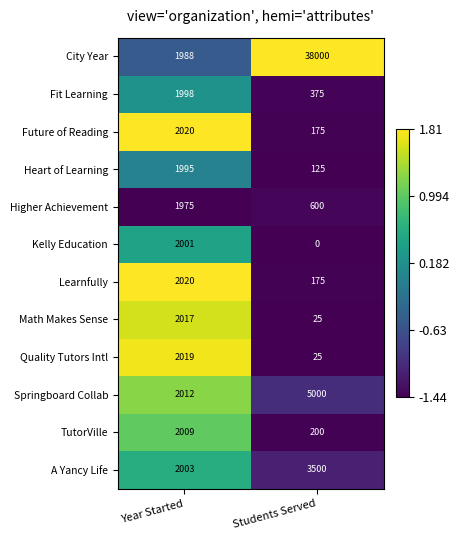

Which series has the widest spread of values?

City Year